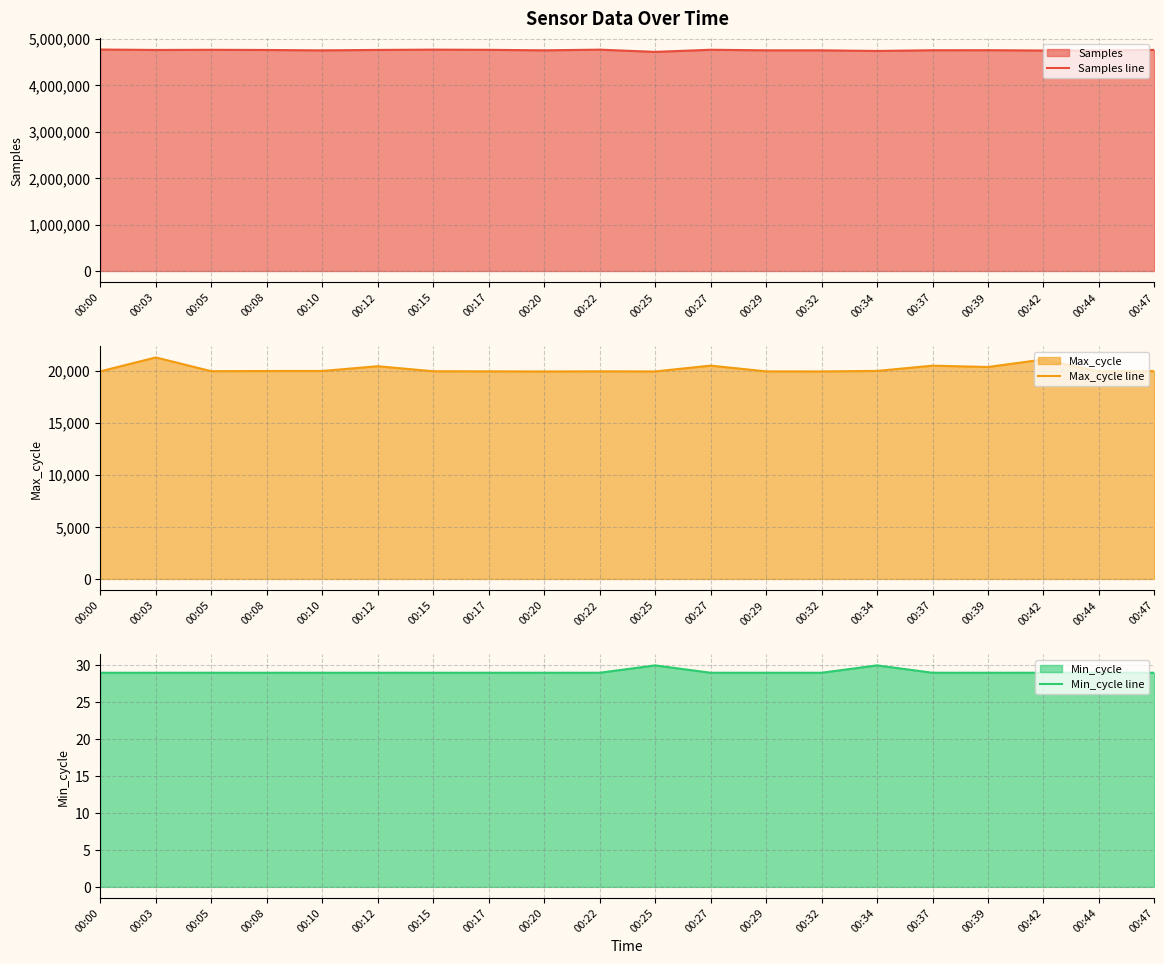

What value does the Min_cycle line series have at 00:39?

29